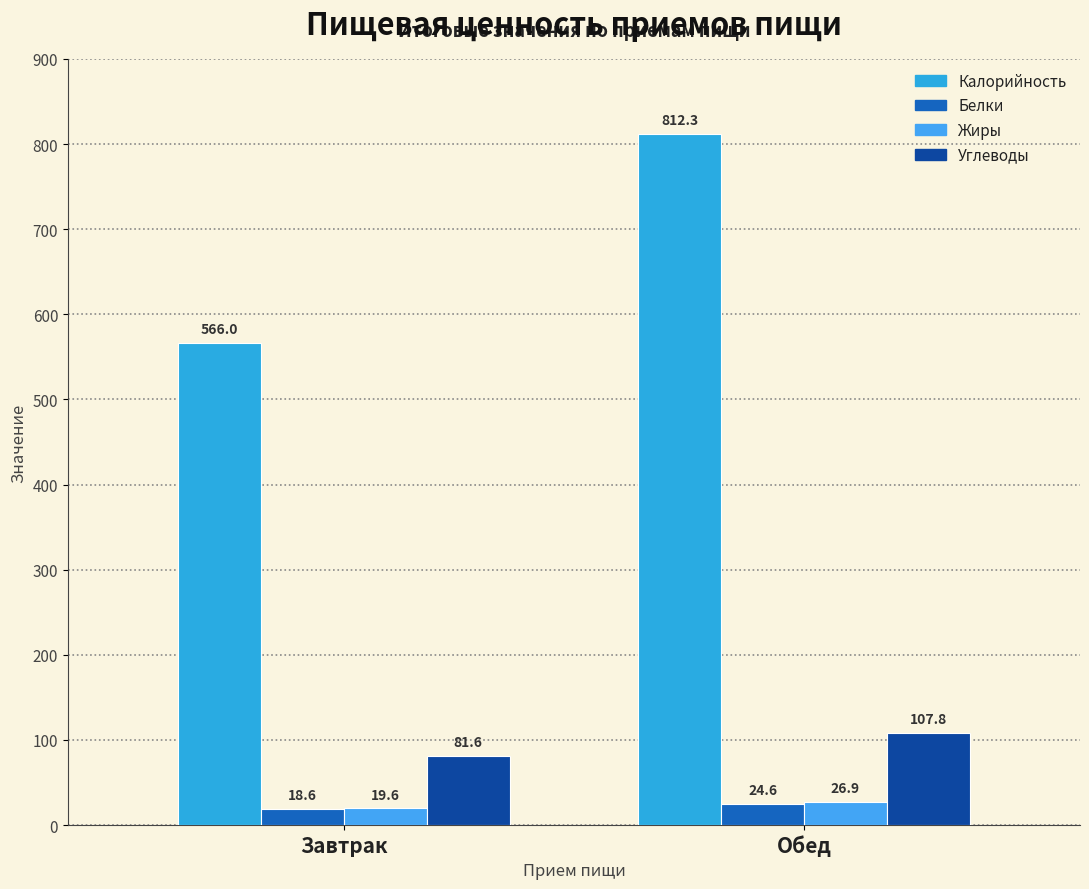

Rank the series at Завтрак from lowest to highest value.

Белки, Жиры, Углеводы, Калорийность